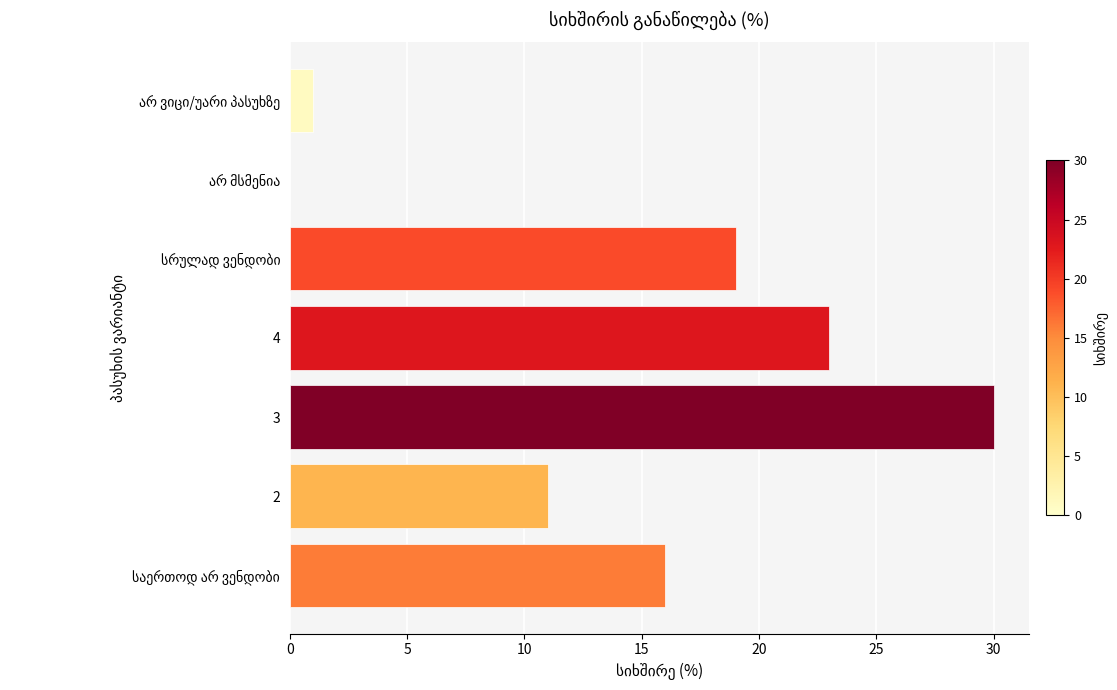

Which label corresponds to the largest value in the chart?

3